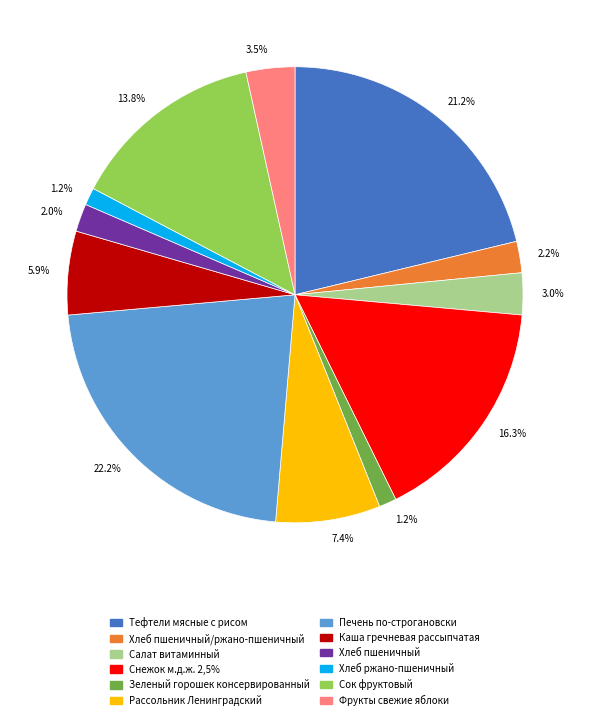

Is there a majority slice in this chart?

No